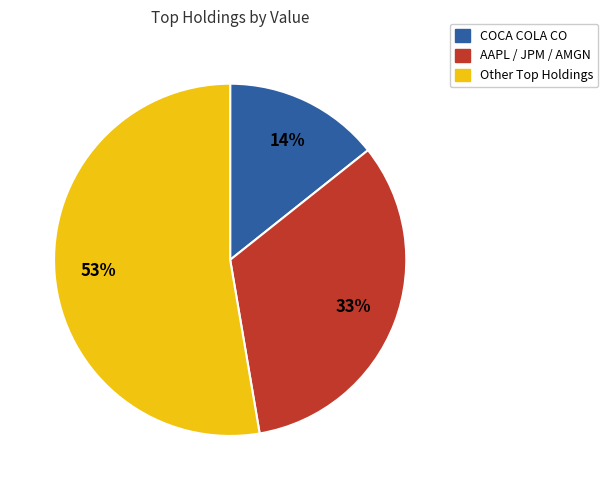

Count the number of slices in the pie.

3